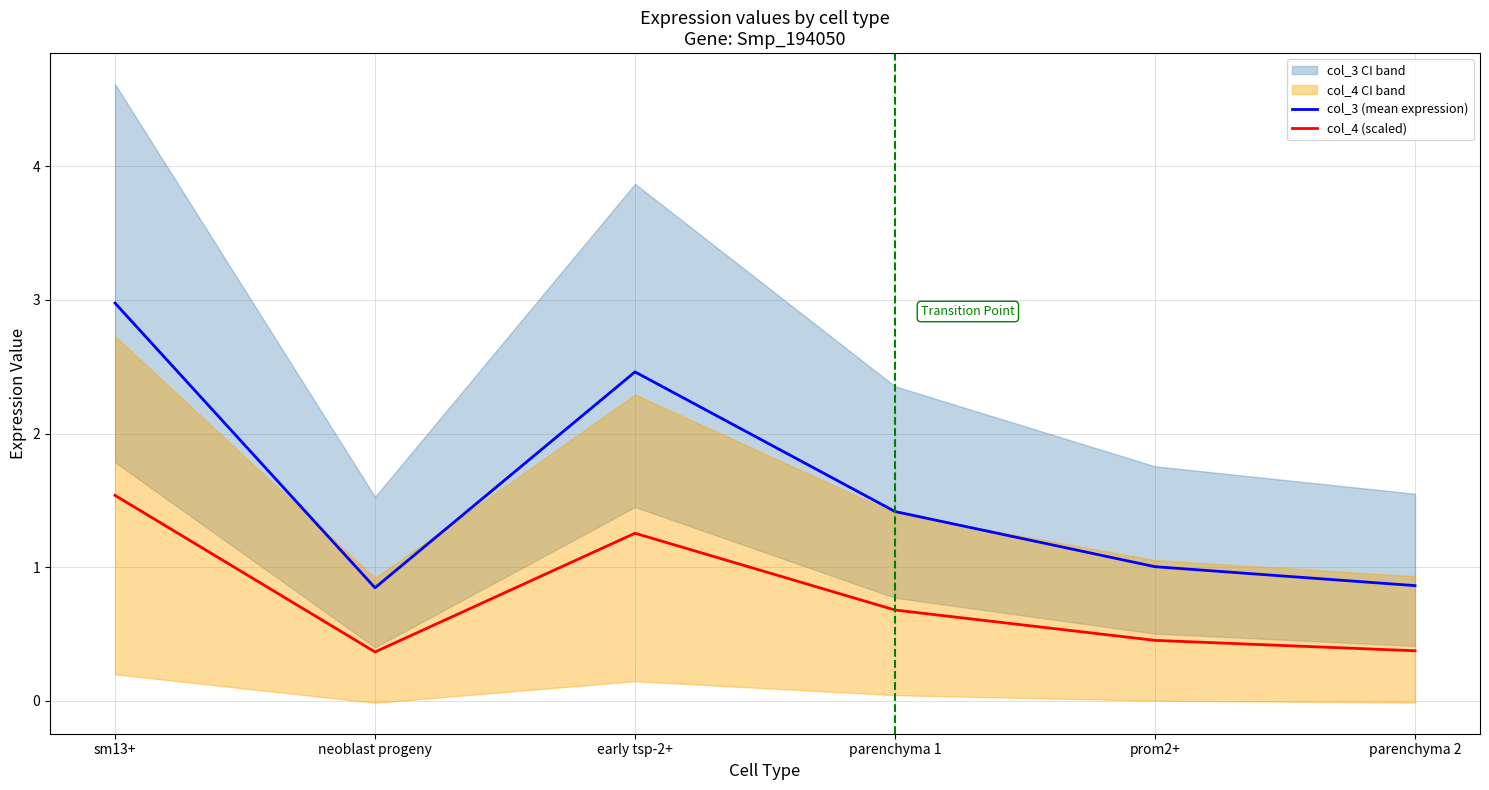

In col_3 (mean expression), how many points are lower than both neighbors (excluding endpoints)?

1